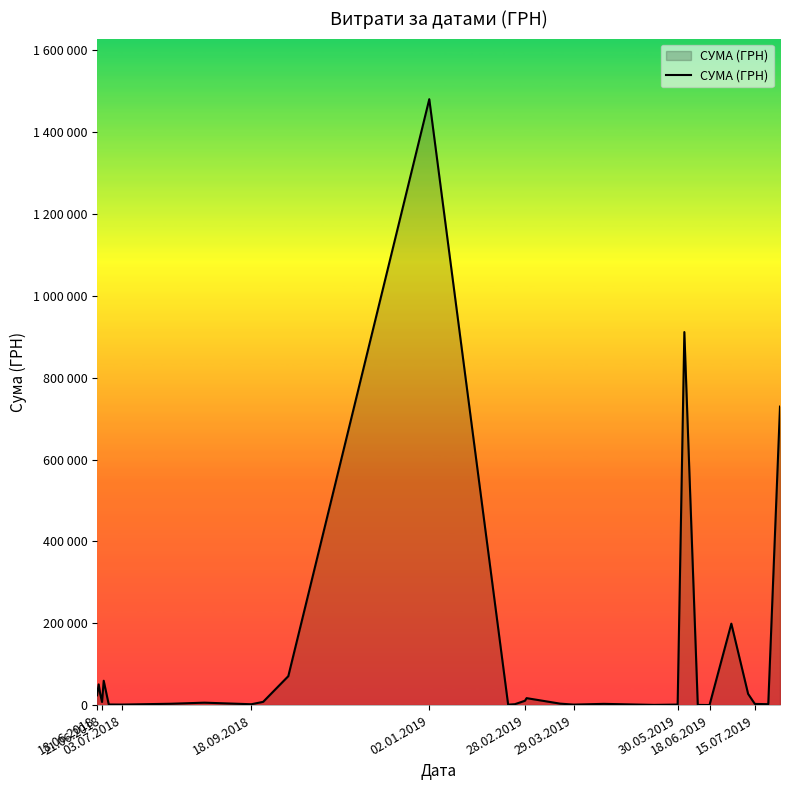

Does the chart display data point markers on the line(s)?

No